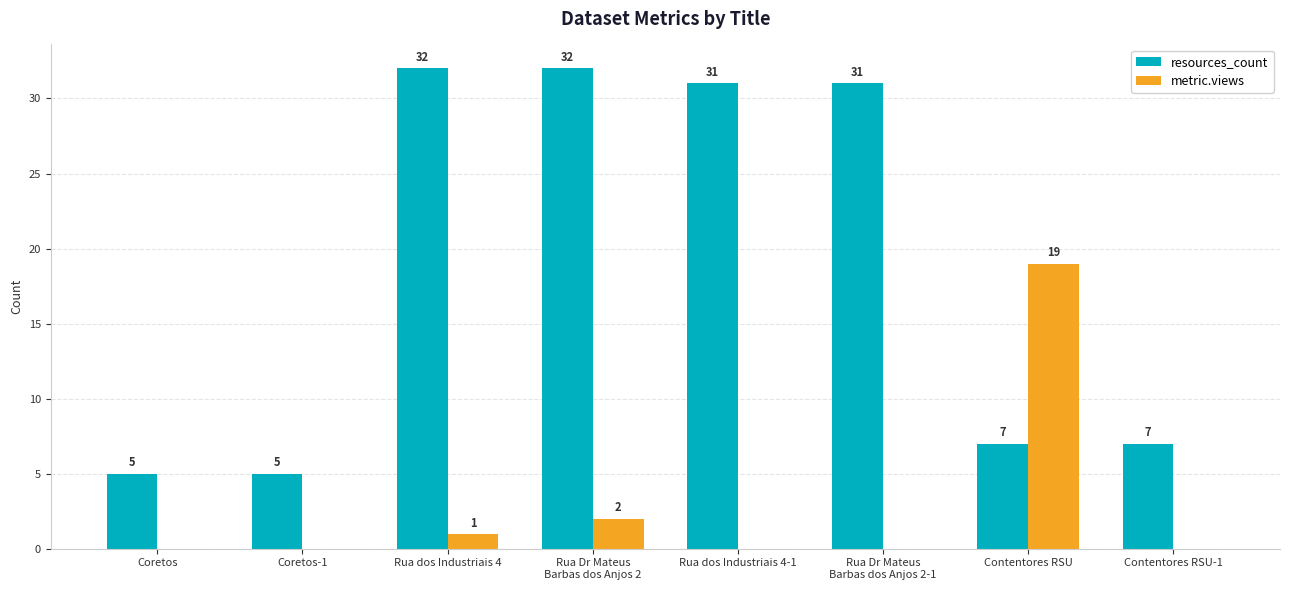

At which category is the sum across all series the highest?

Rua Dr Mateus
Barbas dos Anjos 2